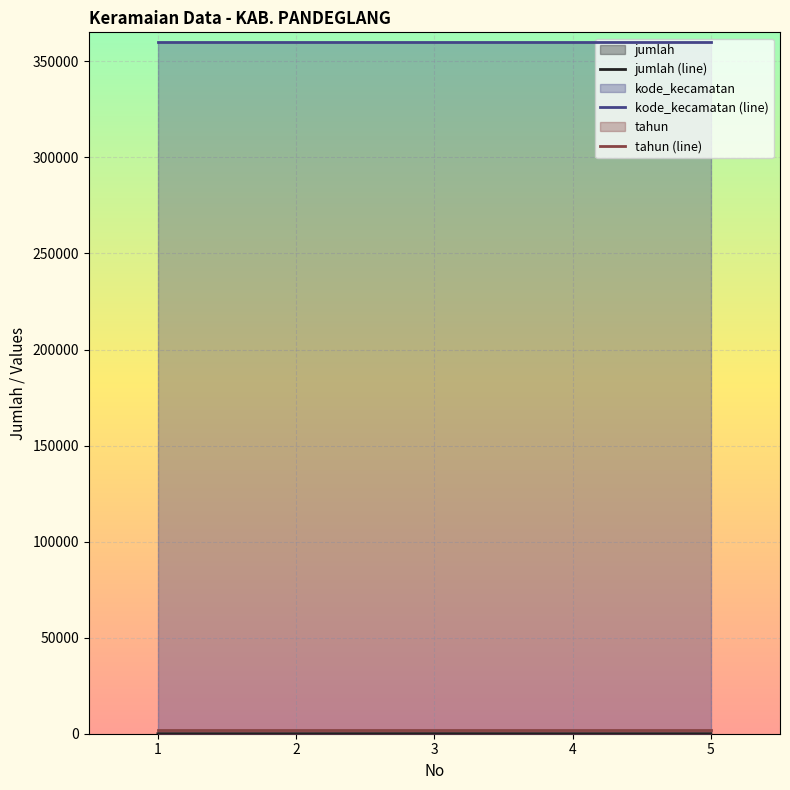

What value does the kode_kecamatan (line) series have at 2?

360101